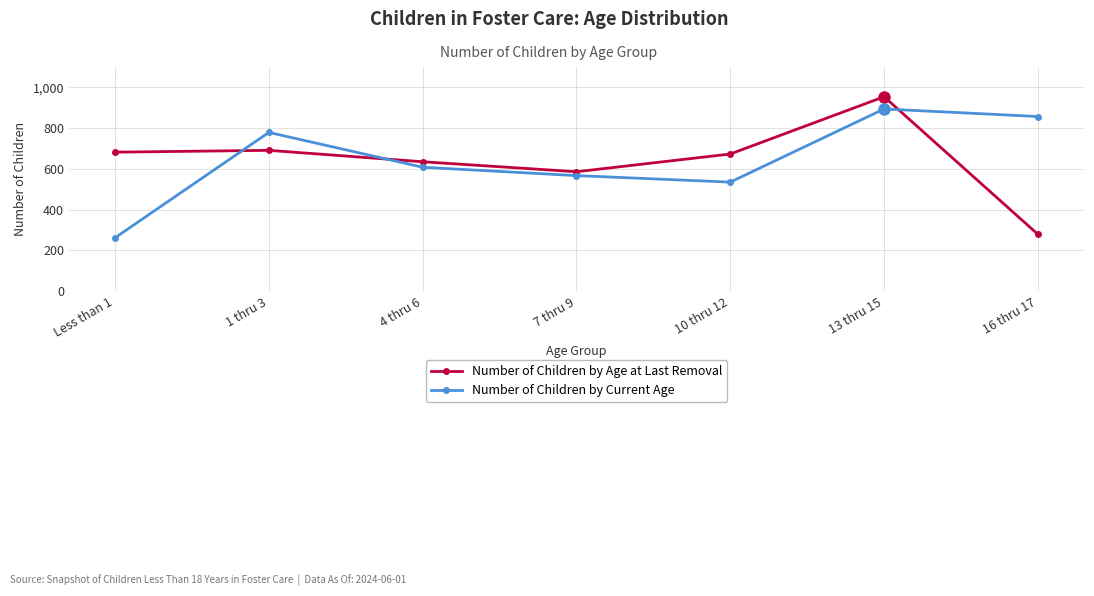

What is the total value across all series at 4 thru 6?

1243